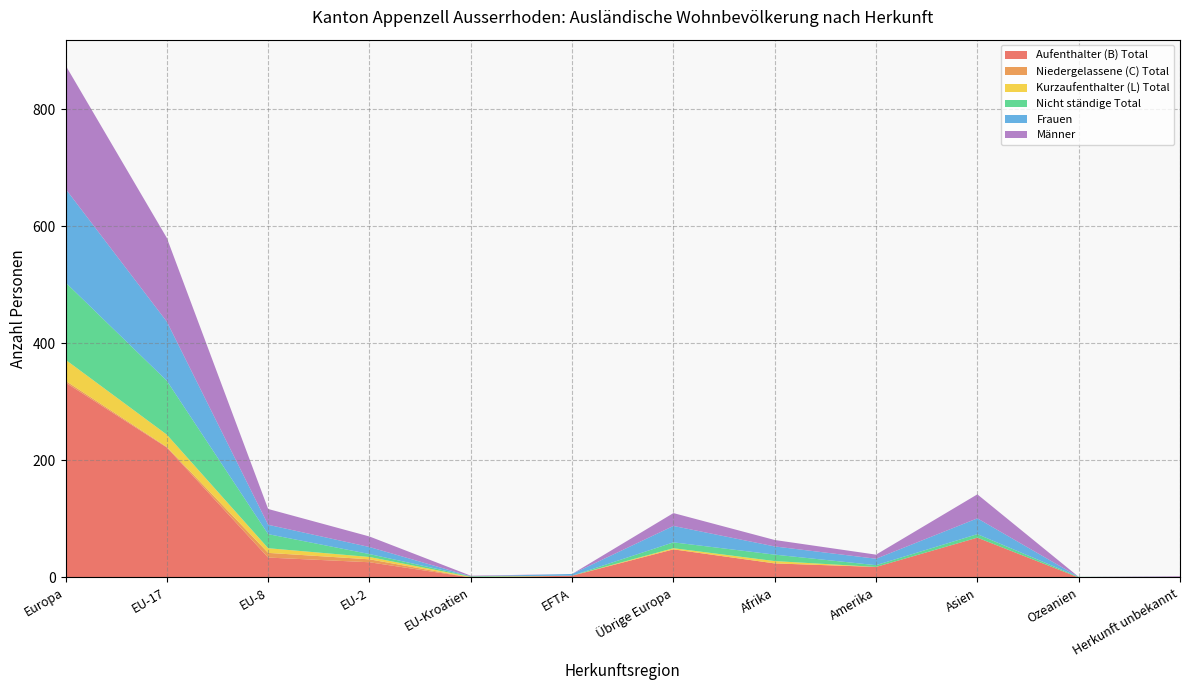

Reading left to right, extract all data points from this chart.

Aufenthalter (B) Total: 333	222	34	26	0	3	48	24	18	68	0	1
Niedergelassene (C) Total: 3	1	8	5	0	0	0	0	0	0	0	0
Kurzaufenthalter (L) Total: 36	21	8	4	1	0	2	4	0	0	0	0
Nicht ständige Total: 132	92	24	5	1	0	10	11	3	6	1	0
Frauen: 160	101	16	12	0	3	28	14	11	27	0	0
Männer: 211	143	27	18	1	0	22	11	7	41	0	1